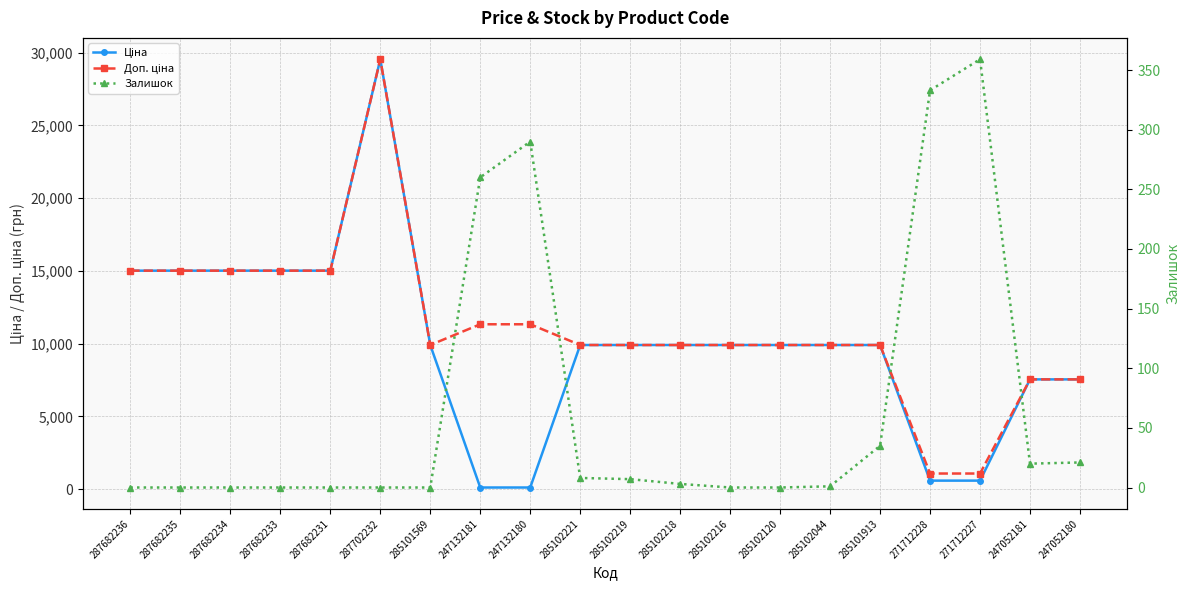

Between 285102221 and 287682236, which is larger?

287682236